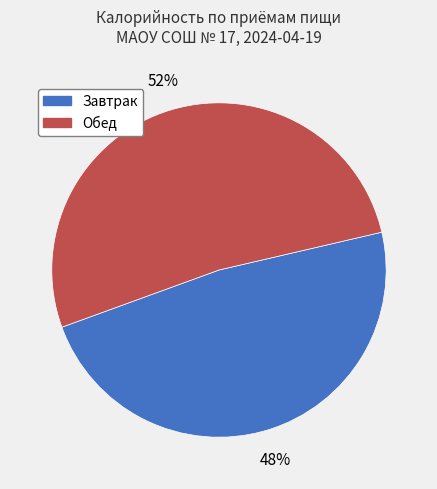

To the nearest percent, what is the combined percentage of Завтрак and Обед?

100%